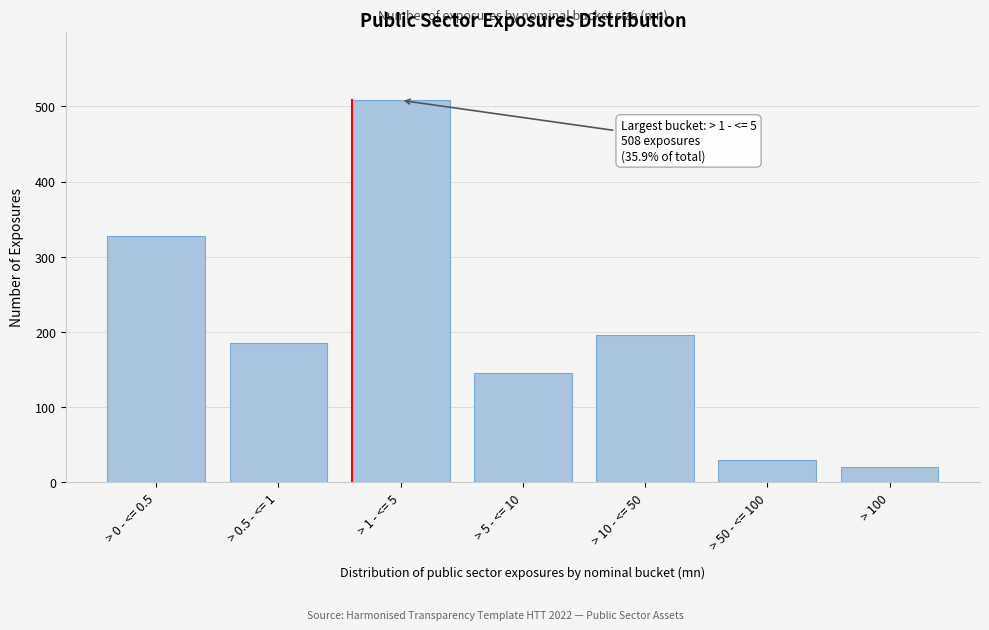

Reading right to left, extract all data points from this chart.

21	30	196	146	508	185	328